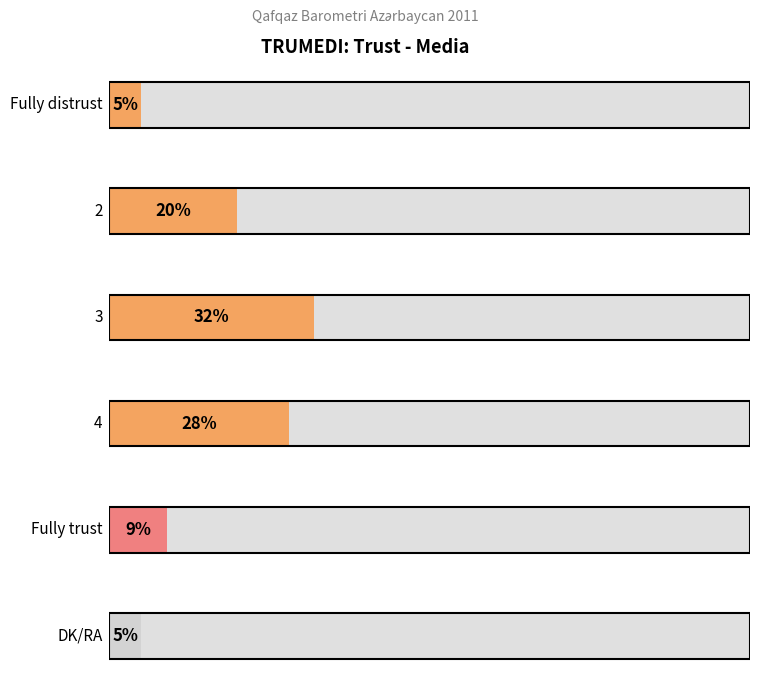

List the labels in order of value, largest first.

3, 4, 2, Fully trust, Fully distrust, DK/RA